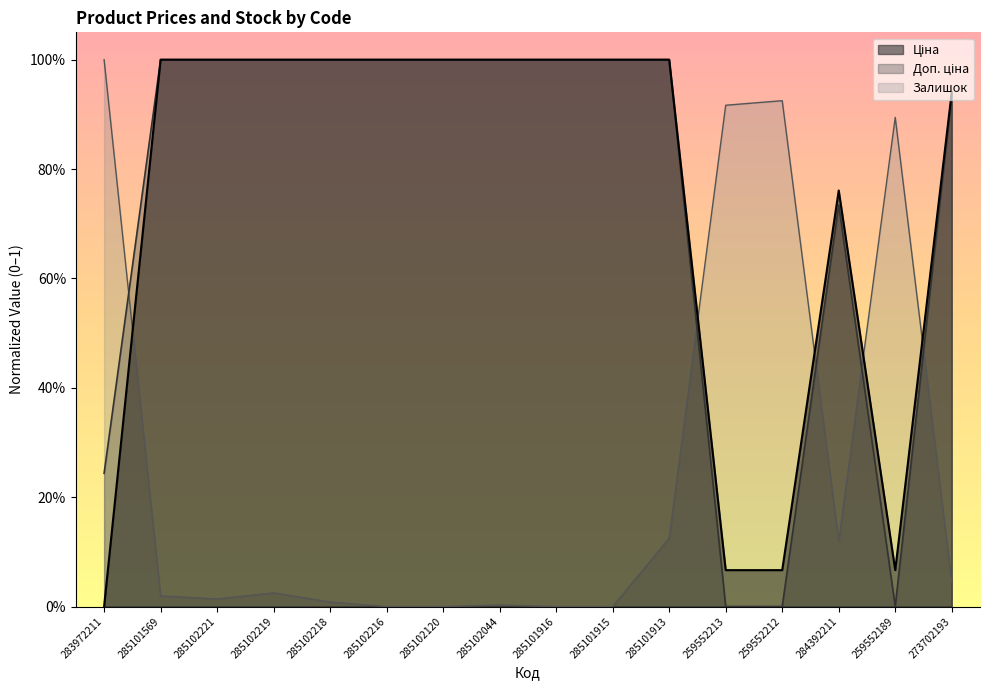

Between 285102219 and 259552212, which series saw the biggest shift?

Доп. ціна